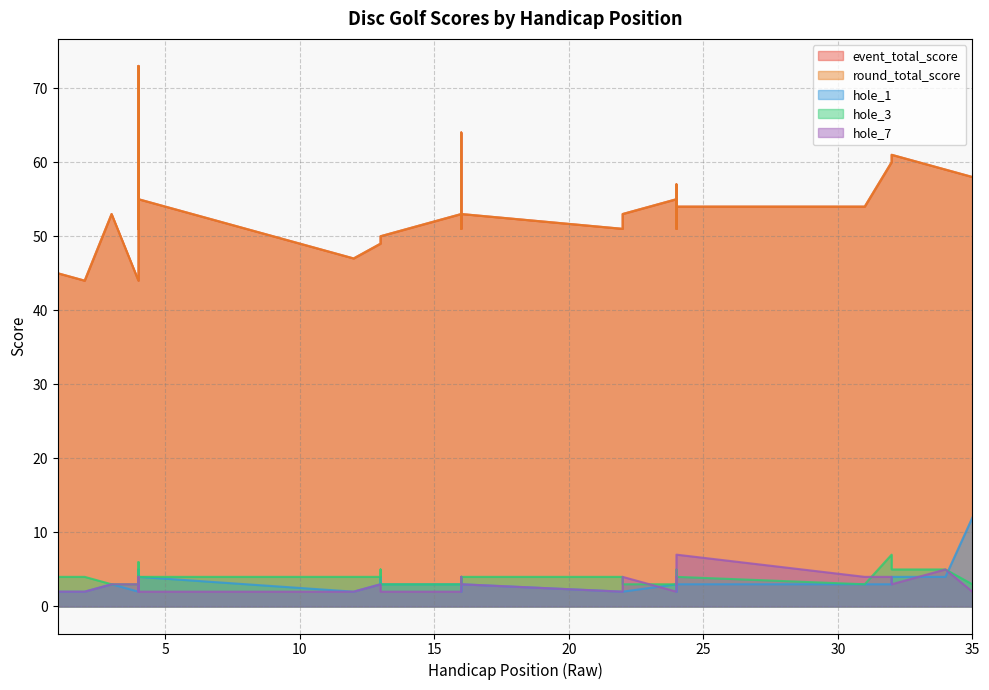

Which series has the widest spread of values?

event_total_score